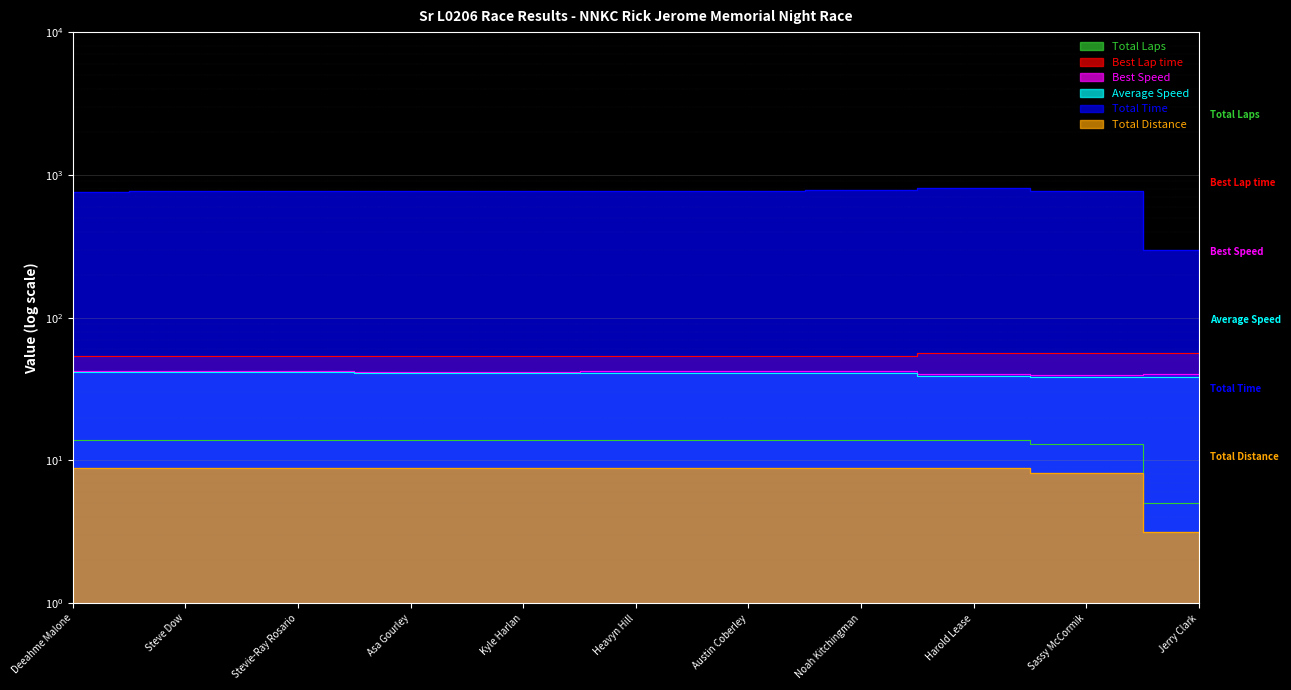

Rank the series at Noah Kitchingman from highest to lowest value.

Total Time, Best Lap time, Best Speed, Average Speed, Total Laps, Total Distance